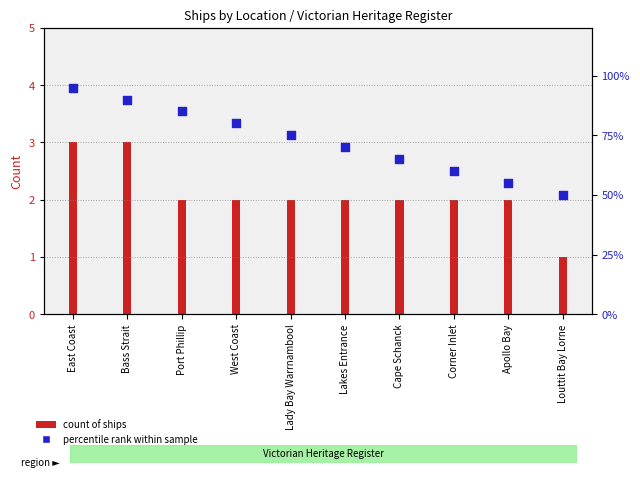

What are all the series names shown in the legend?

count of ships, percentile rank within sample